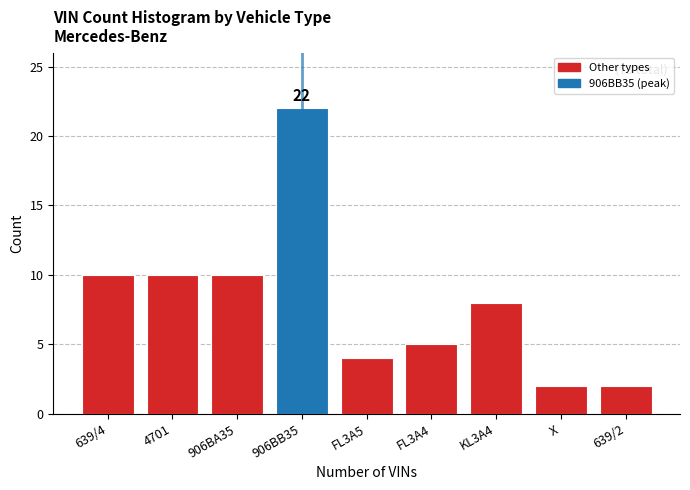

Reading right to left, what are all the values shown in this chart?

2	2	8	5	4	22	10	10	10